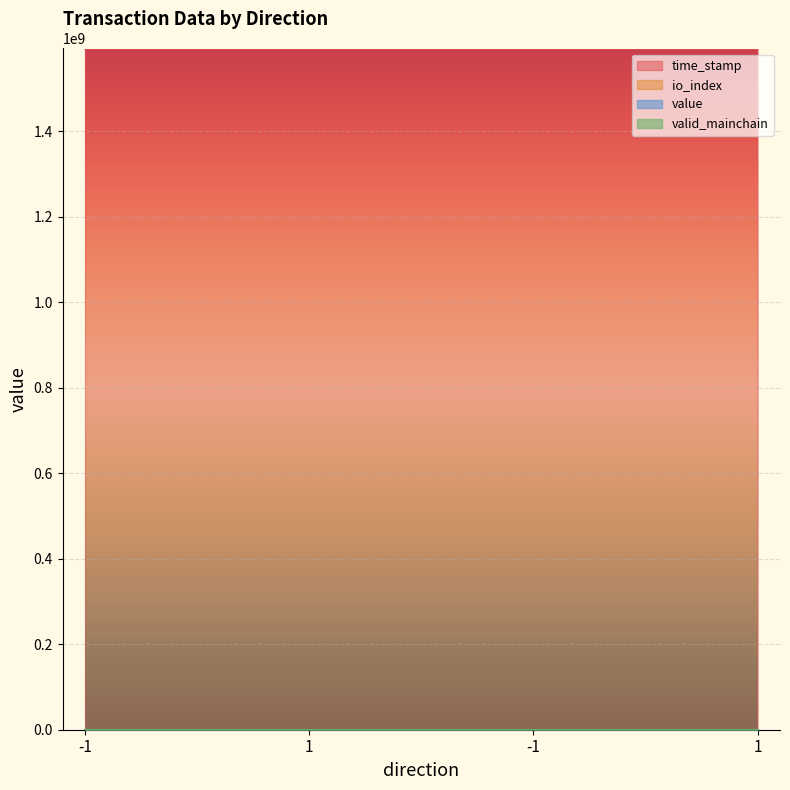

Which series has the largest total across all categories?

time_stamp